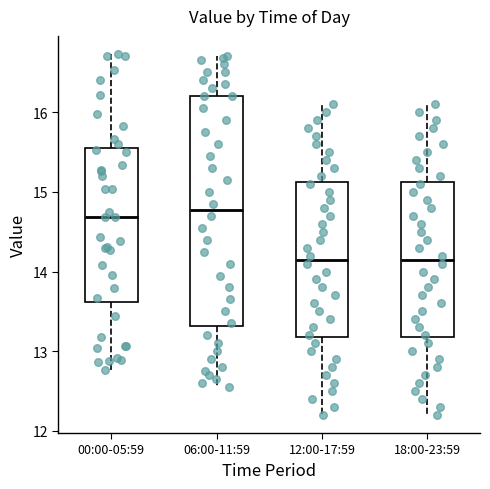

Reading left to right, read every box against the y-axis: the position of its median line, the range the box covers, and the ends of its whiskers. The values are not printed on the chart, so give them approximately, as read against the axis.

00:00-05:59: median 14.7, box 13.6 to 15.5, whiskers 12.8 to 16.7
06:00-11:59: median 14.8, box 13.3 to 16.2, whiskers 12.6 to 16.7
12:00-17:59: median 14.2, box 13.2 to 15.1, whiskers 12.2 to 16.1
18:00-23:59: median 14.2, box 13.2 to 15.1, whiskers 12.2 to 16.1